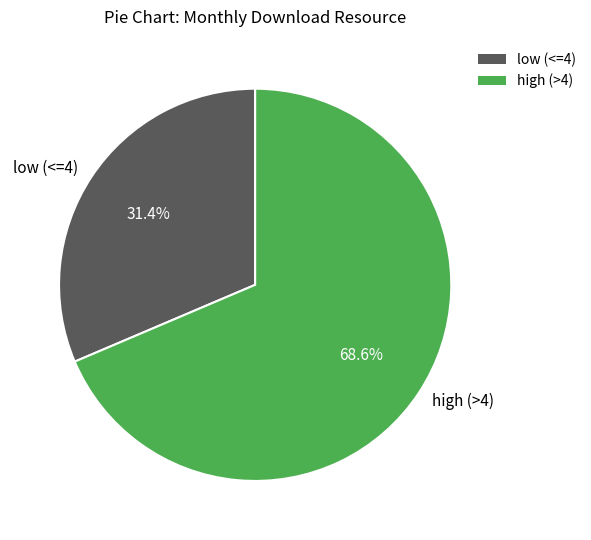

Between high (>4) and low (<=4), which is larger?

high (>4)